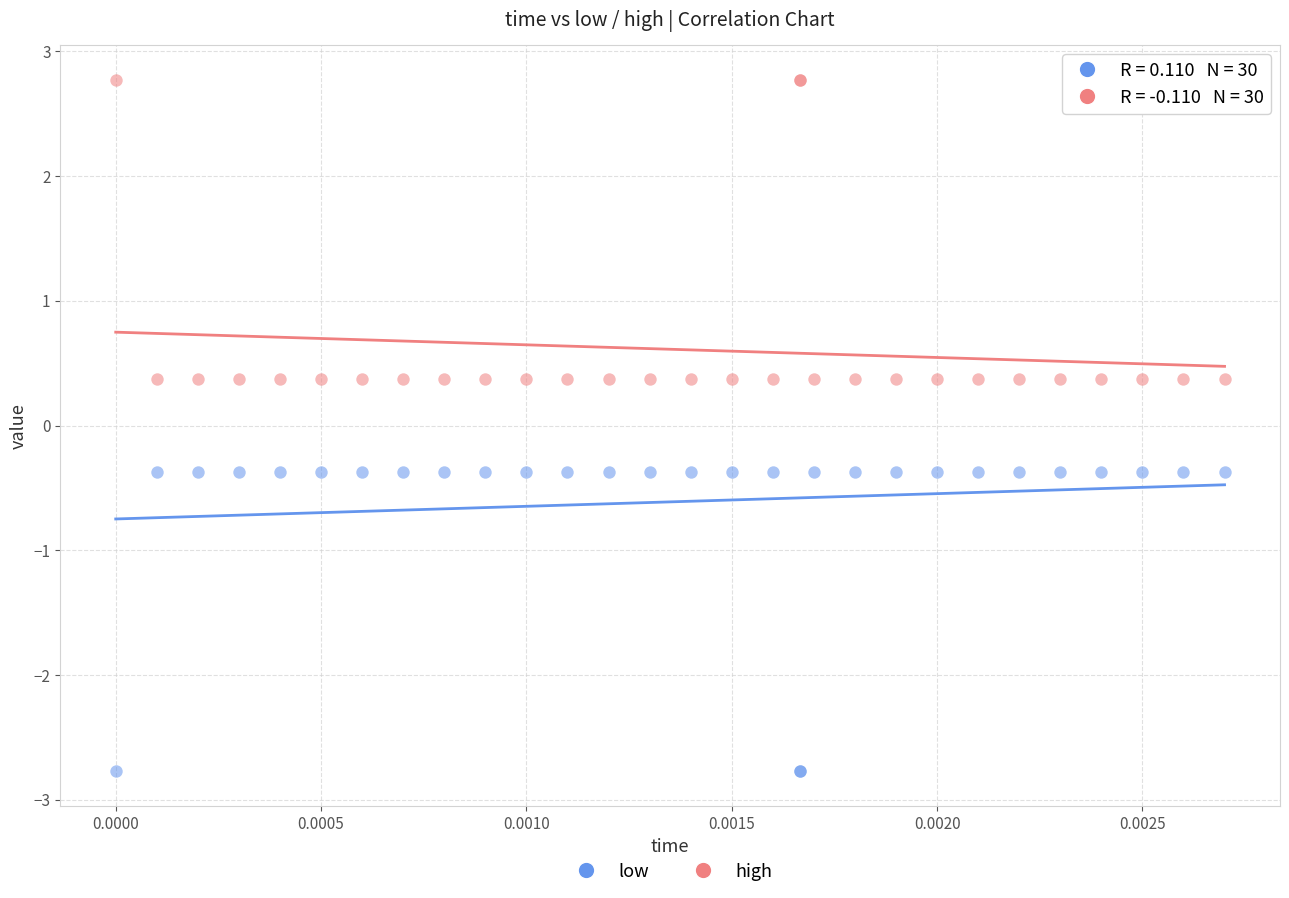

Which series reaches the maximum Y coordinate?

high